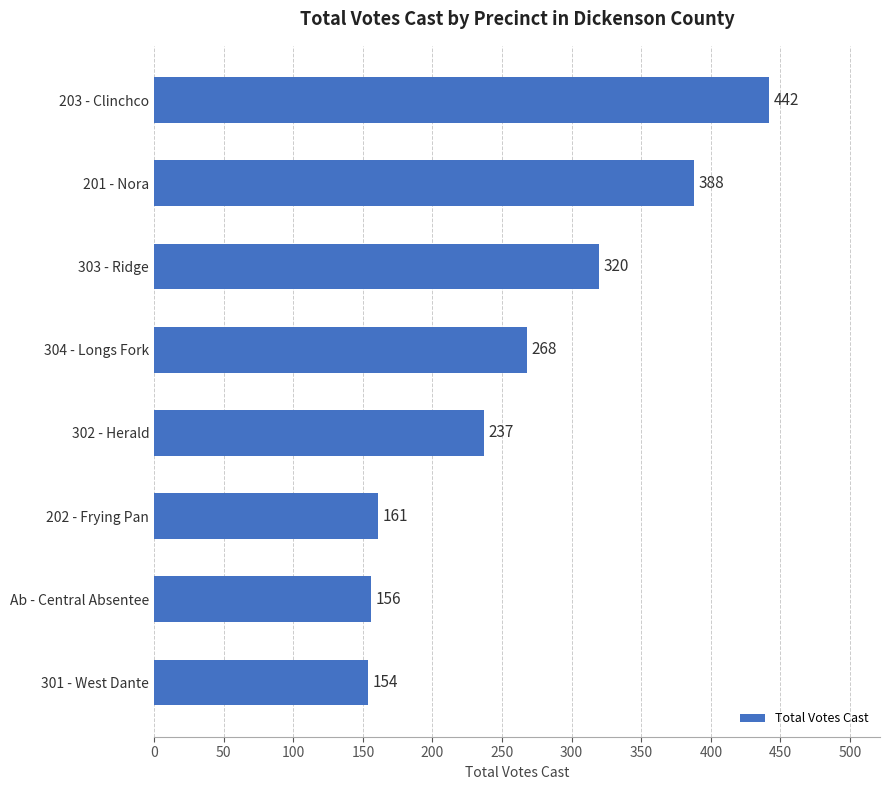

List the labels in order of value, smallest first.

301 - West Dante, Ab - Central Absentee, 202 - Frying Pan, 302 - Herald, 304 - Longs Fork, 303 - Ridge, 201 - Nora, 203 - Clinchco